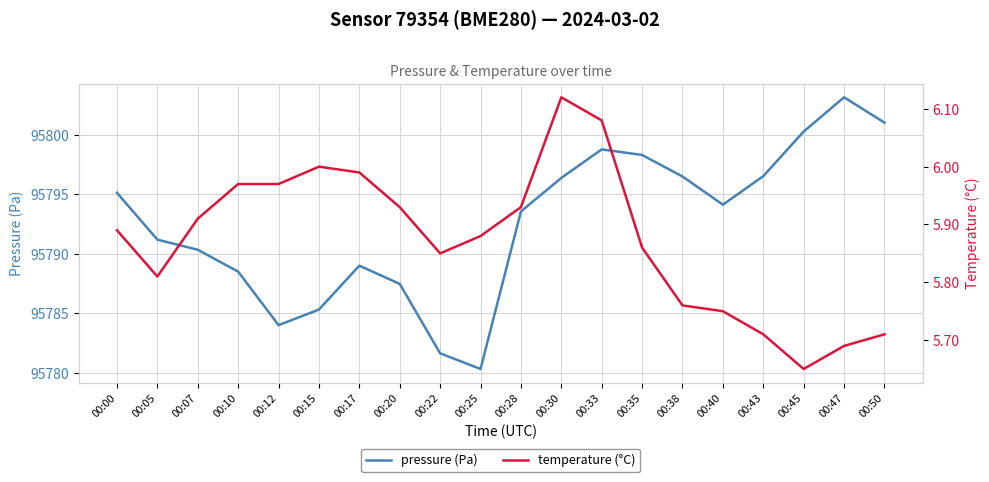

How many series are shown in this chart?

2